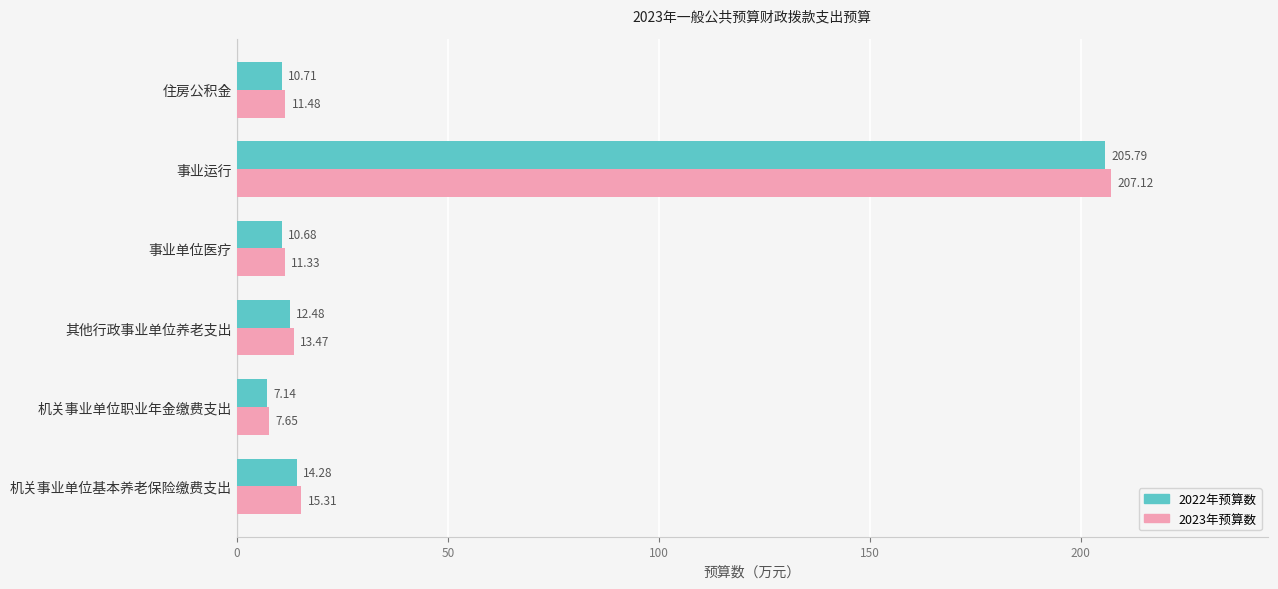

Which series has the largest range (max minus min)?

2023年预算数